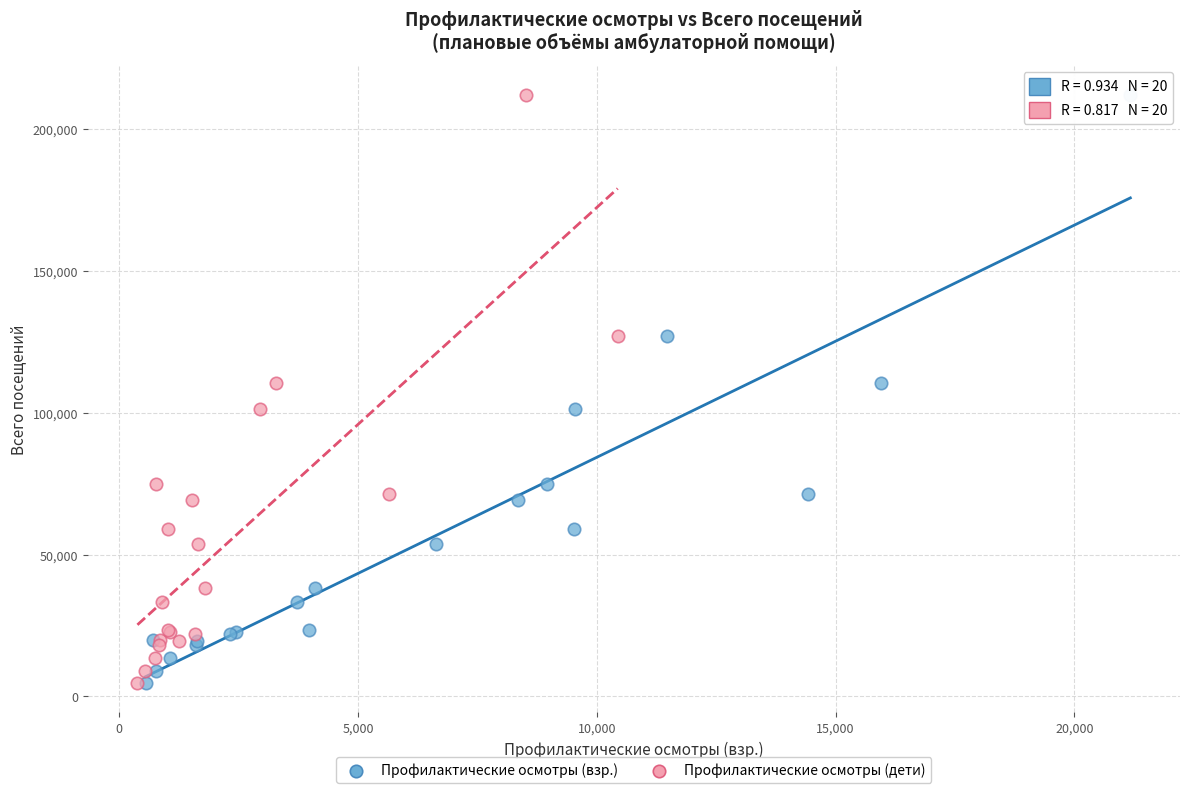

What are all the series names shown in the legend?

Профилактические осмотры (взр.), Профилактические осмотры (дети)